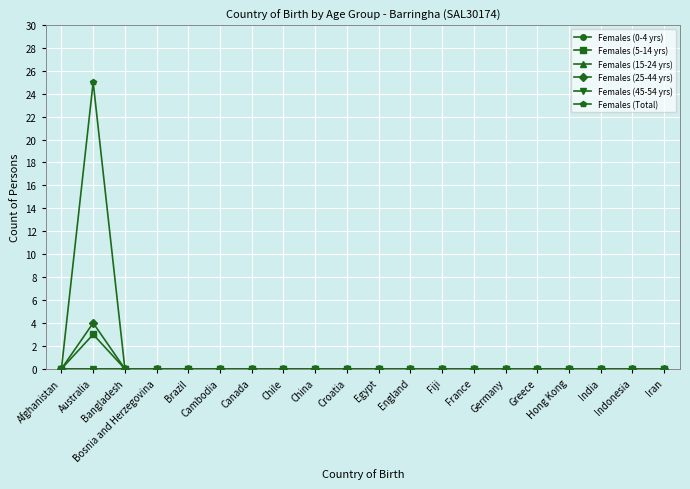

What is the label of the 2nd point from the left?

Australia